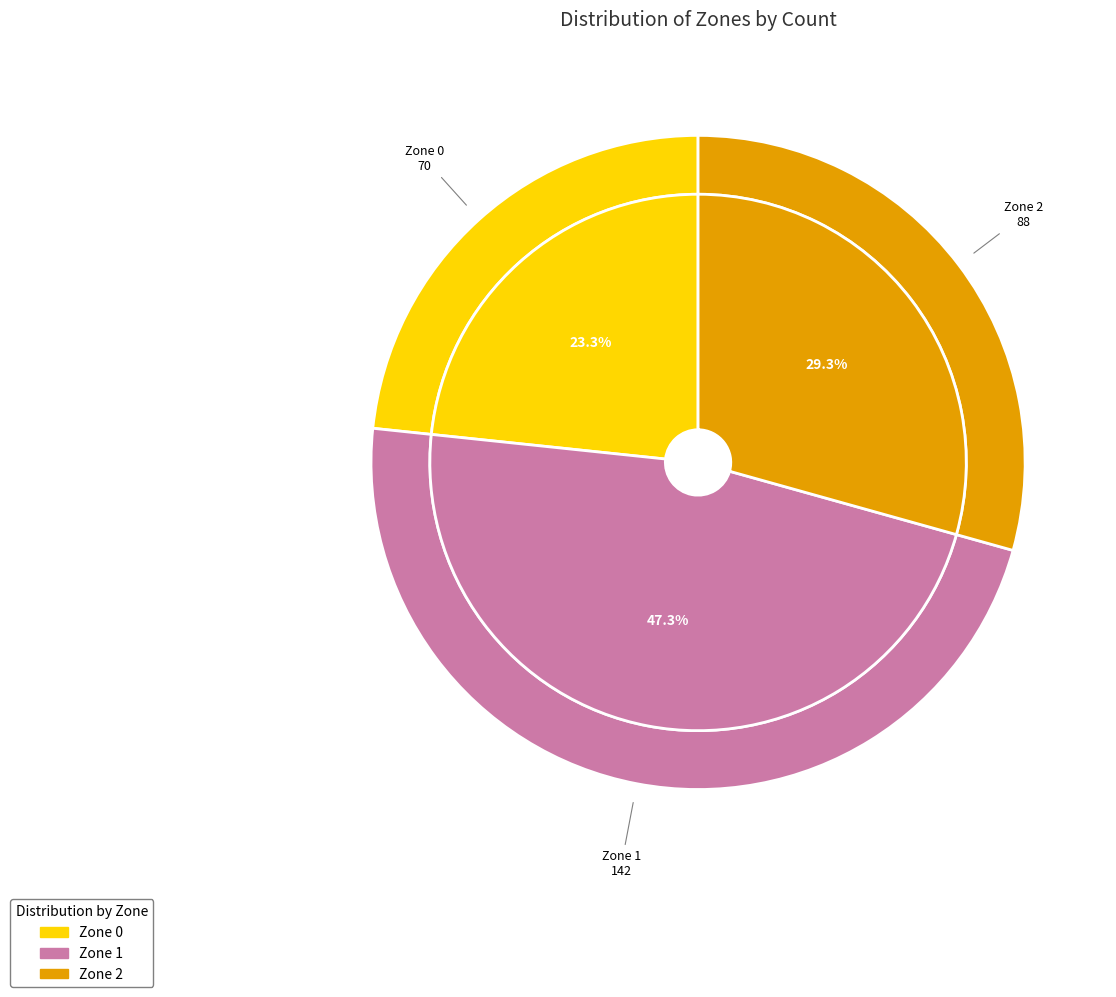

Does Zone 0 represent more than half of the total?

No